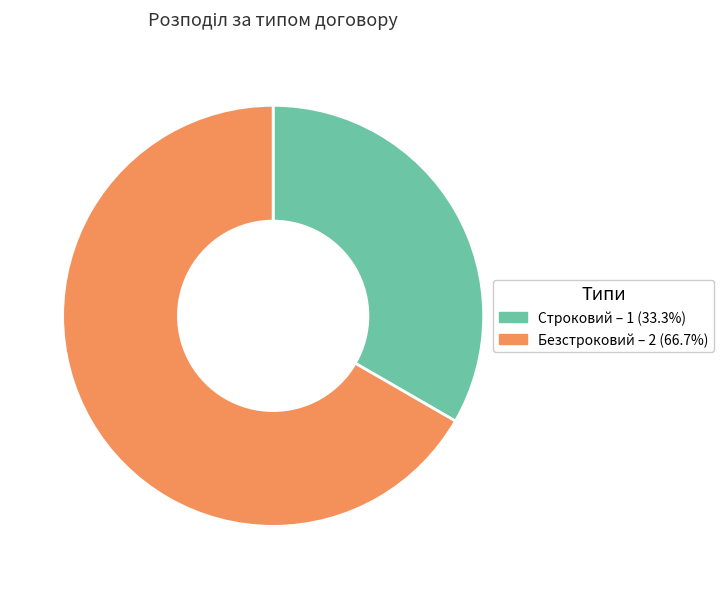

Do Строковий – 1 (33.3%) and Безстроковий – 2 (66.7%) together represent more than half of the pie?

Yes